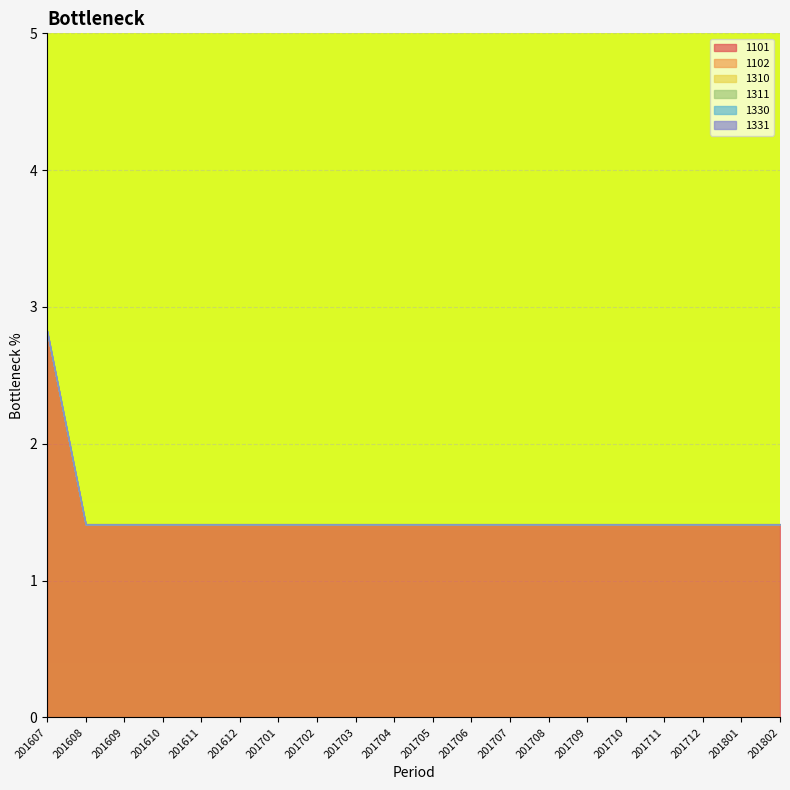

True or false: 1101 and 1330 intersect in this chart.

False